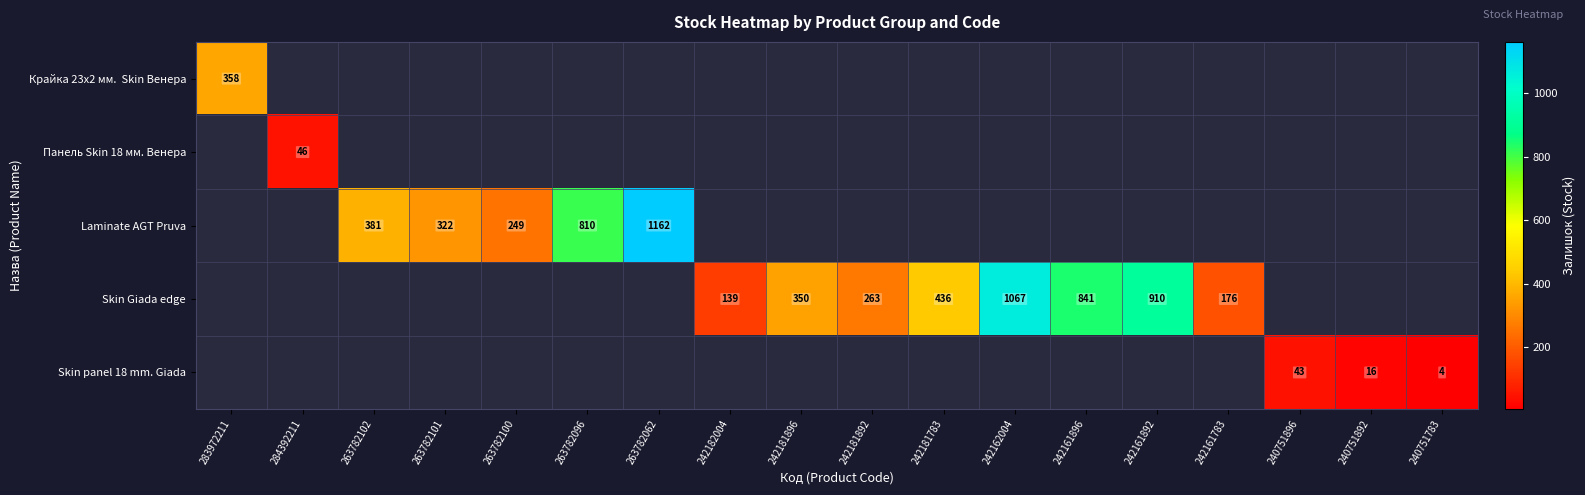

At how many categories does at least one series exceed 1143?

1